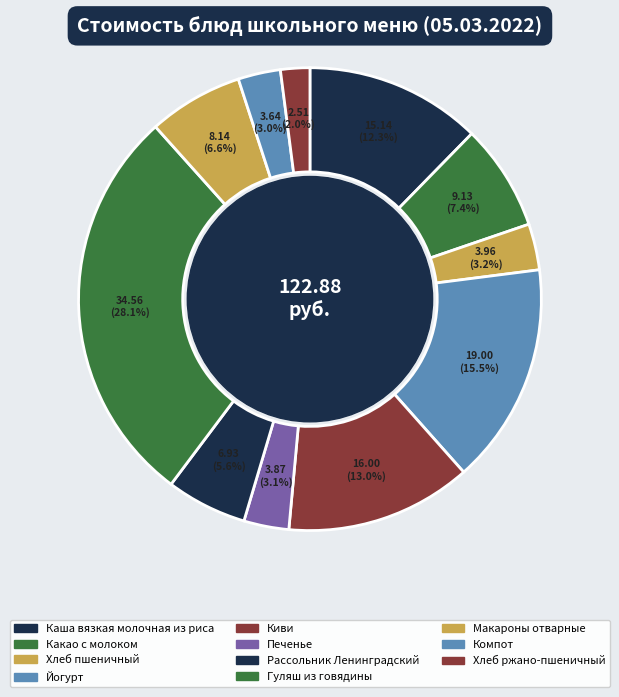

Rank the categories by value from highest to lowest.

Гуляш из говядины, Йогурт, Киви, Каша вязкая молочная из риса, Какао с молоком, Макароны отварные, Рассольник Ленинградский, Хлеб пшеничный, Печенье, Компот, Хлеб ржано-пшеничный